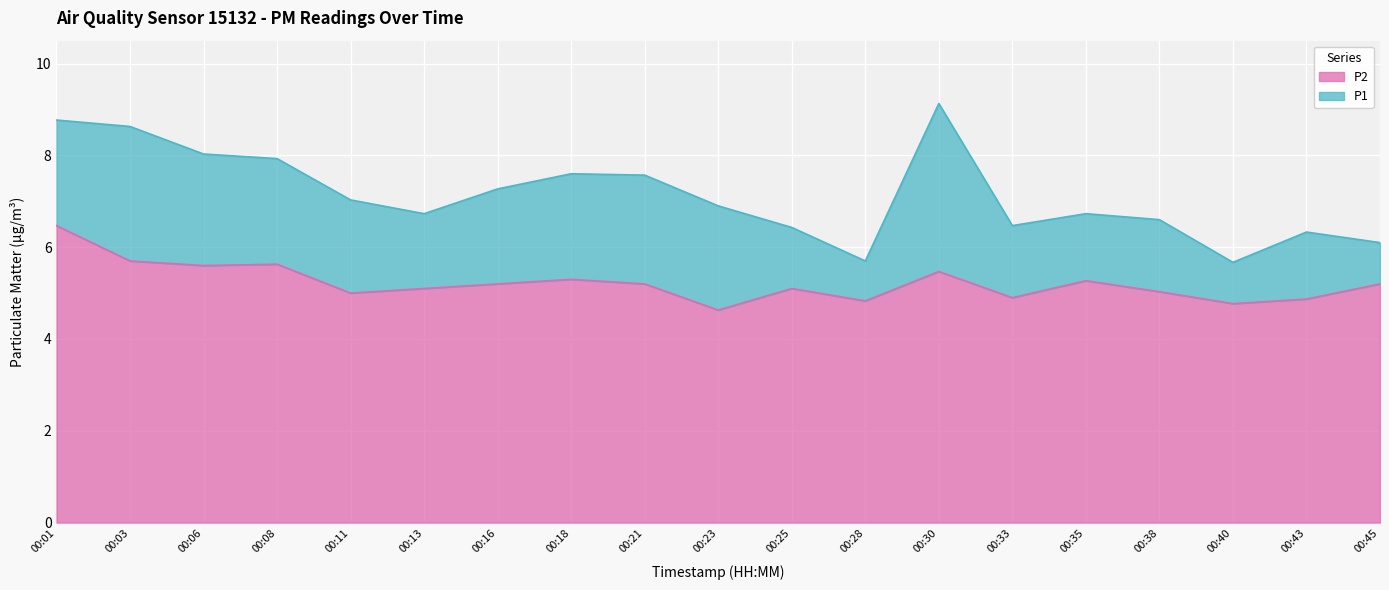

Count the number of data series in this chart.

2